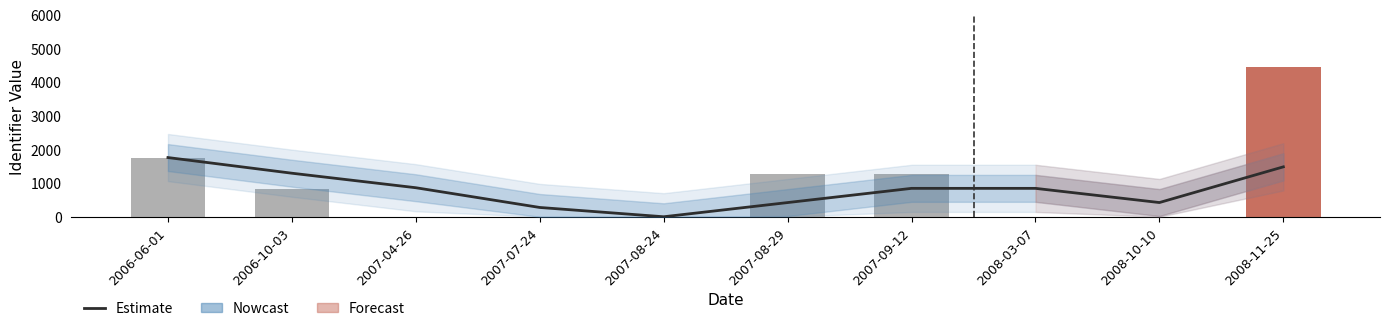

Is it true that the value at 2007-08-24 is 1124.5?

False